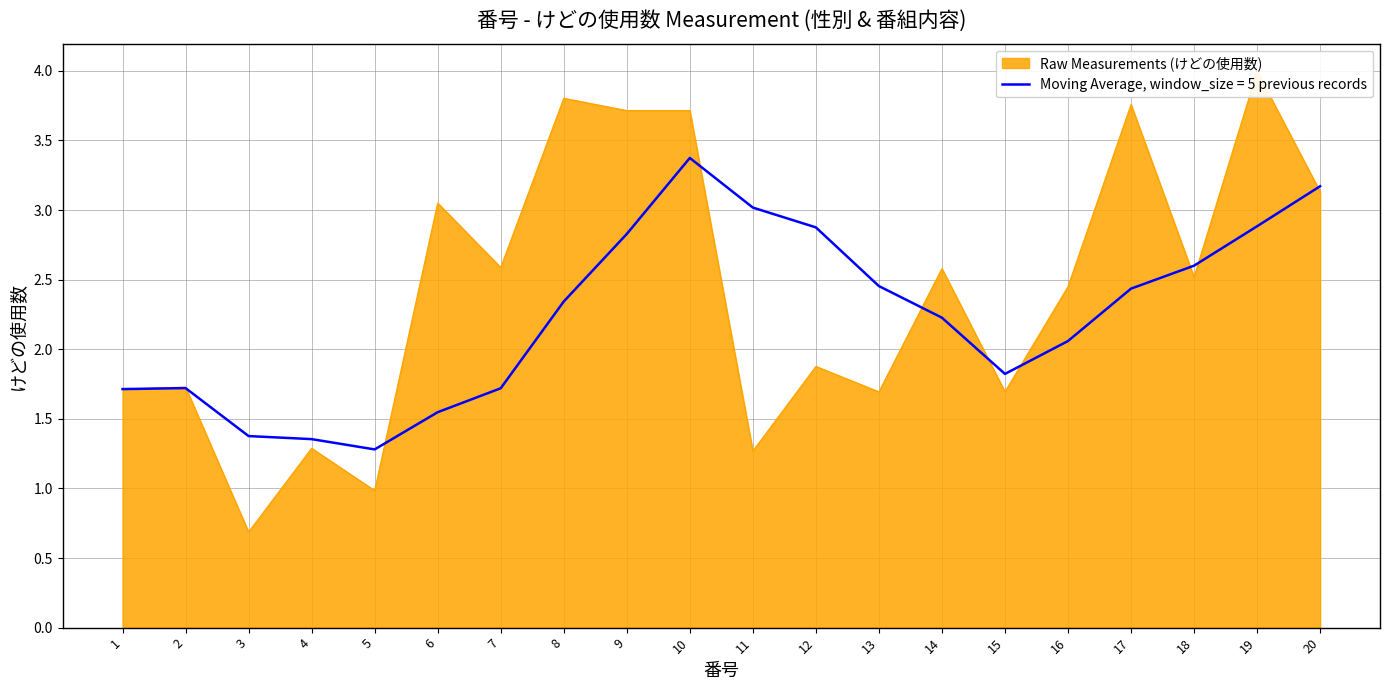

At which label does けどの使用数 first exceed 2?

6